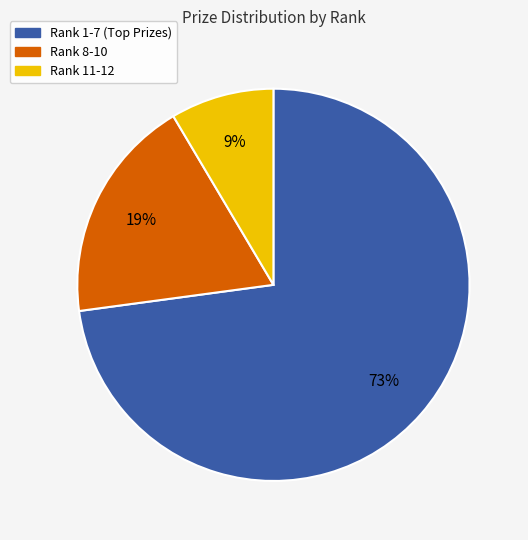

To the nearest percent, what is the average slice percentage?

33%